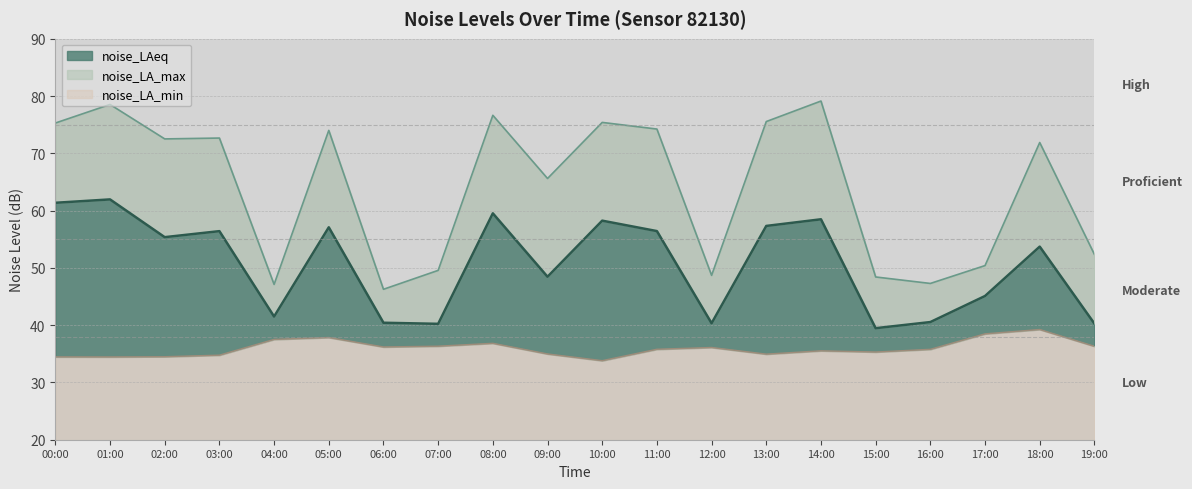

The noise_LAeq series shows 96.2 at 08:00. True or false?

False